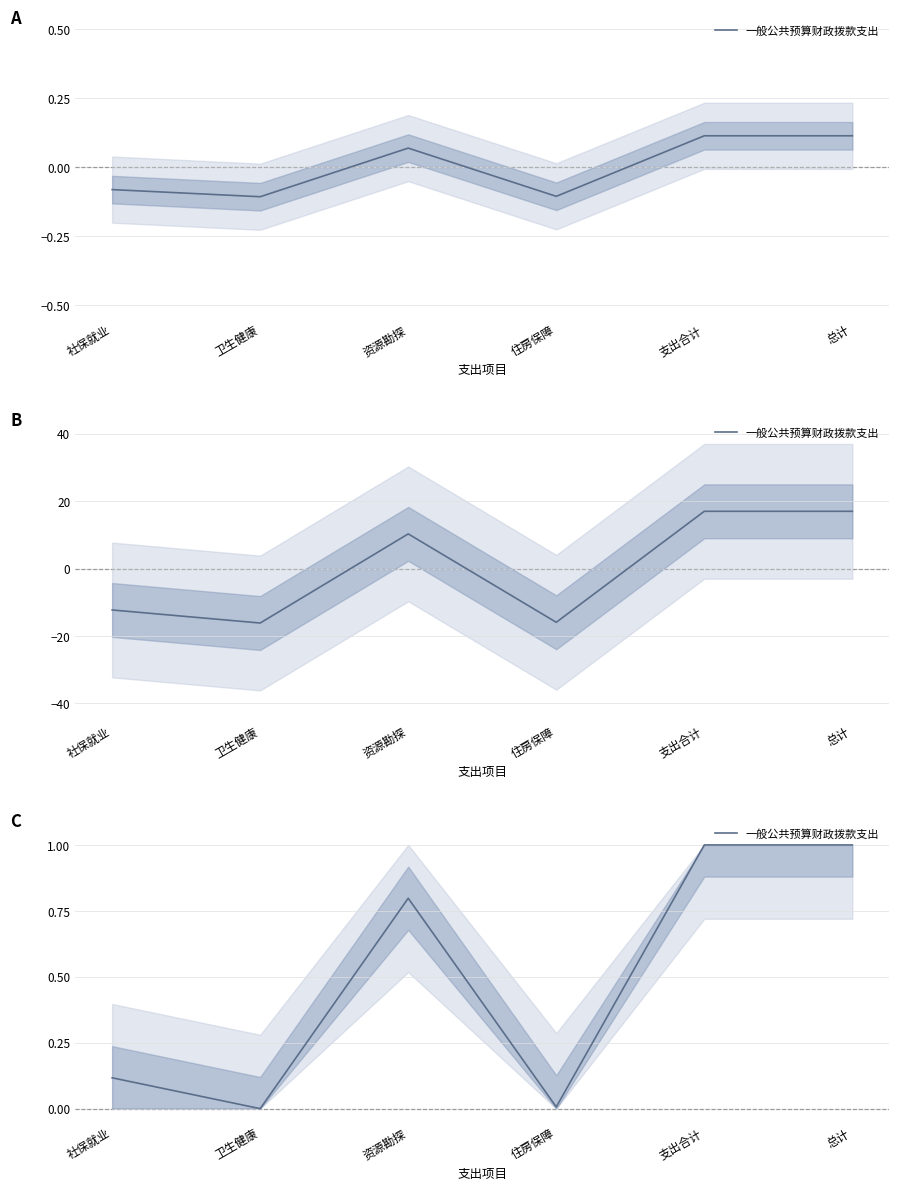

List the labels in order of value, smallest first.

卫生健康, 住房保障, 社保就业, 资源勘探, 支出合计, 总计